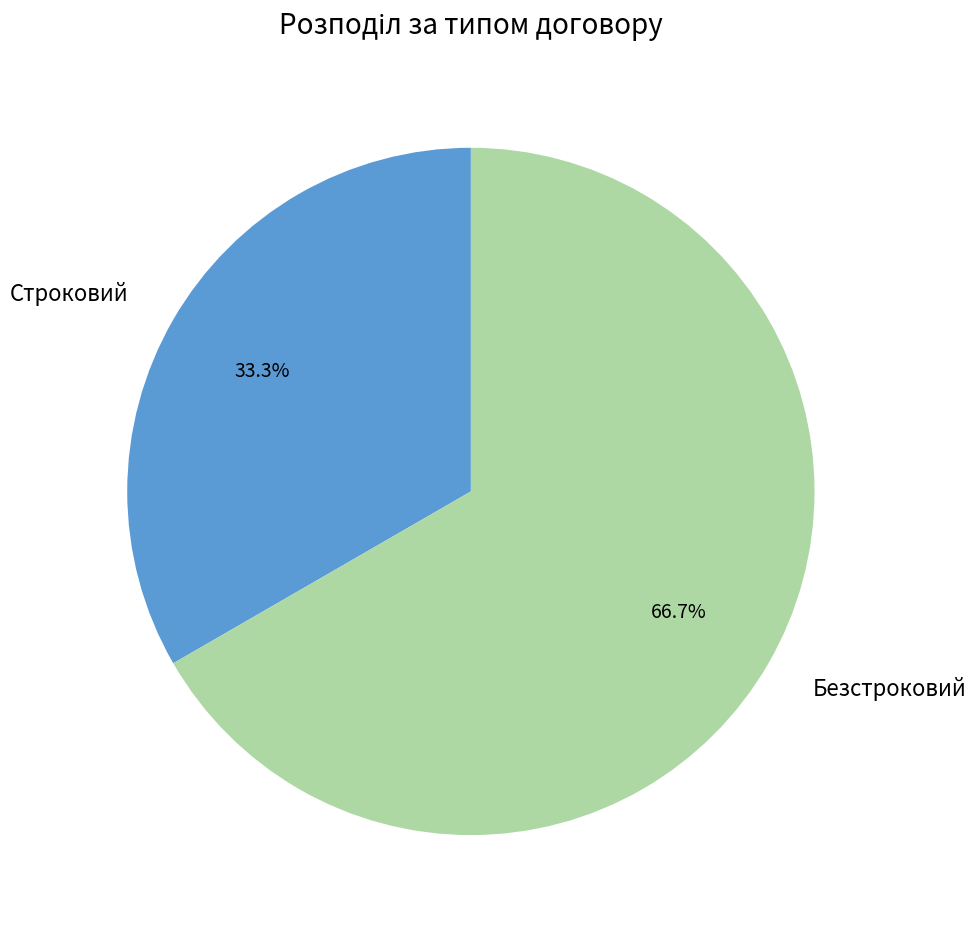

Rank the categories by value from highest to lowest.

Безстроковий, Строковий